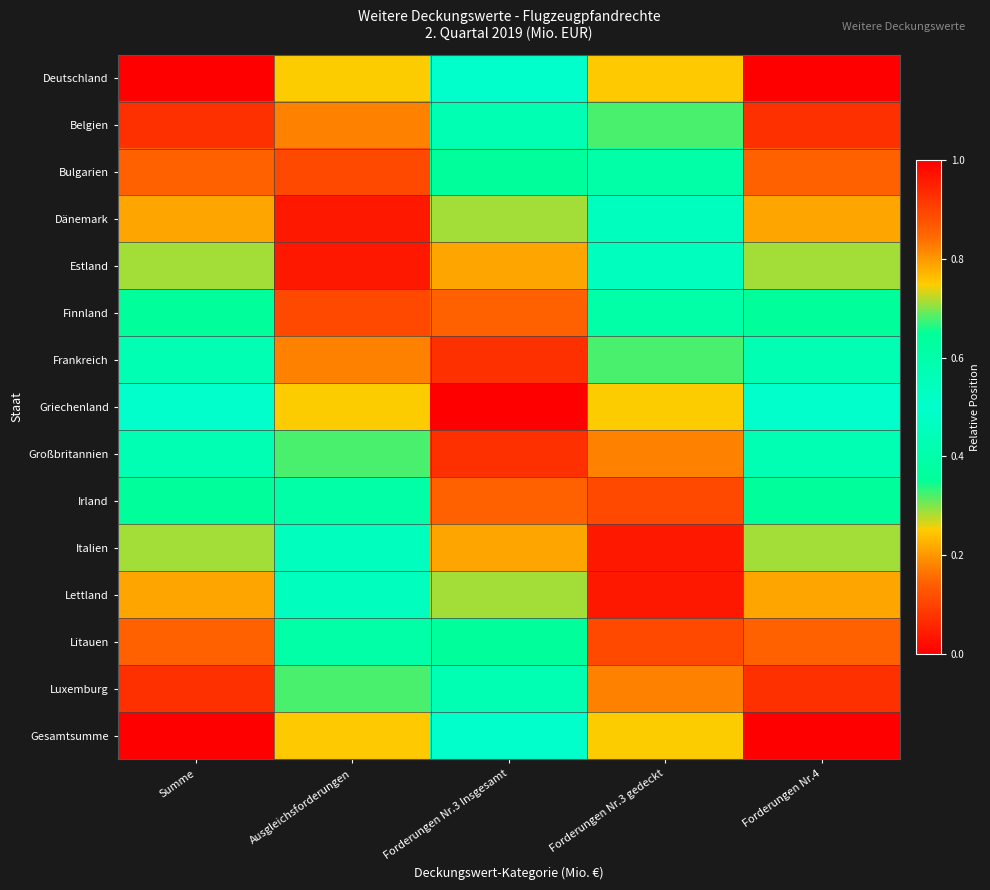

Which label corresponds to the smallest value in the chart?

Summe